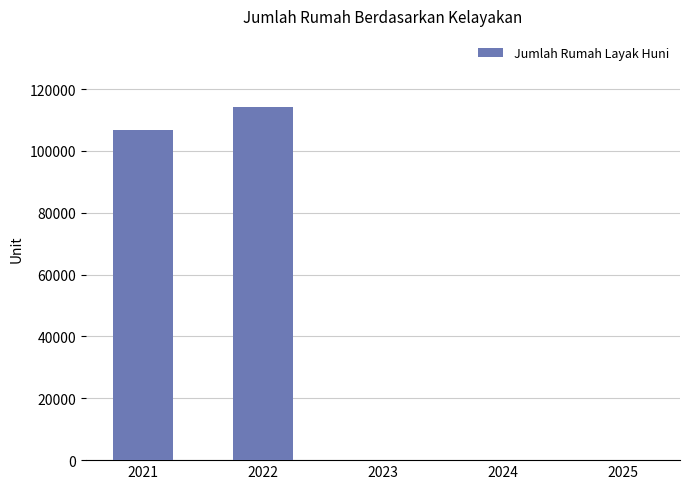

What is the average value?

44208